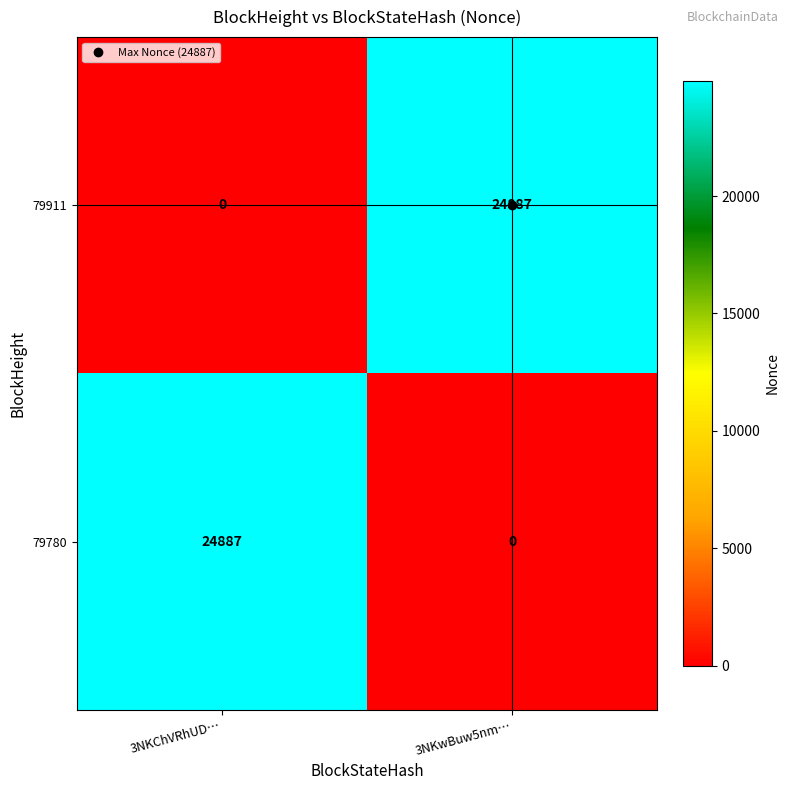

What is the total value across all series at 3NKwBuw5nm…?

24887